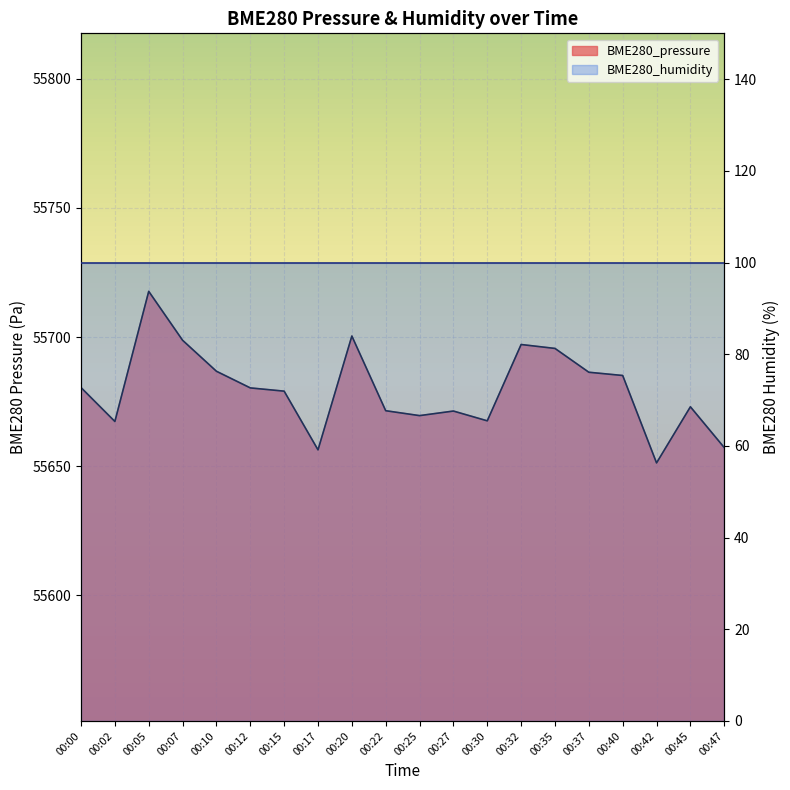

True or false: the data shows 17799.2 at 00:20.

False